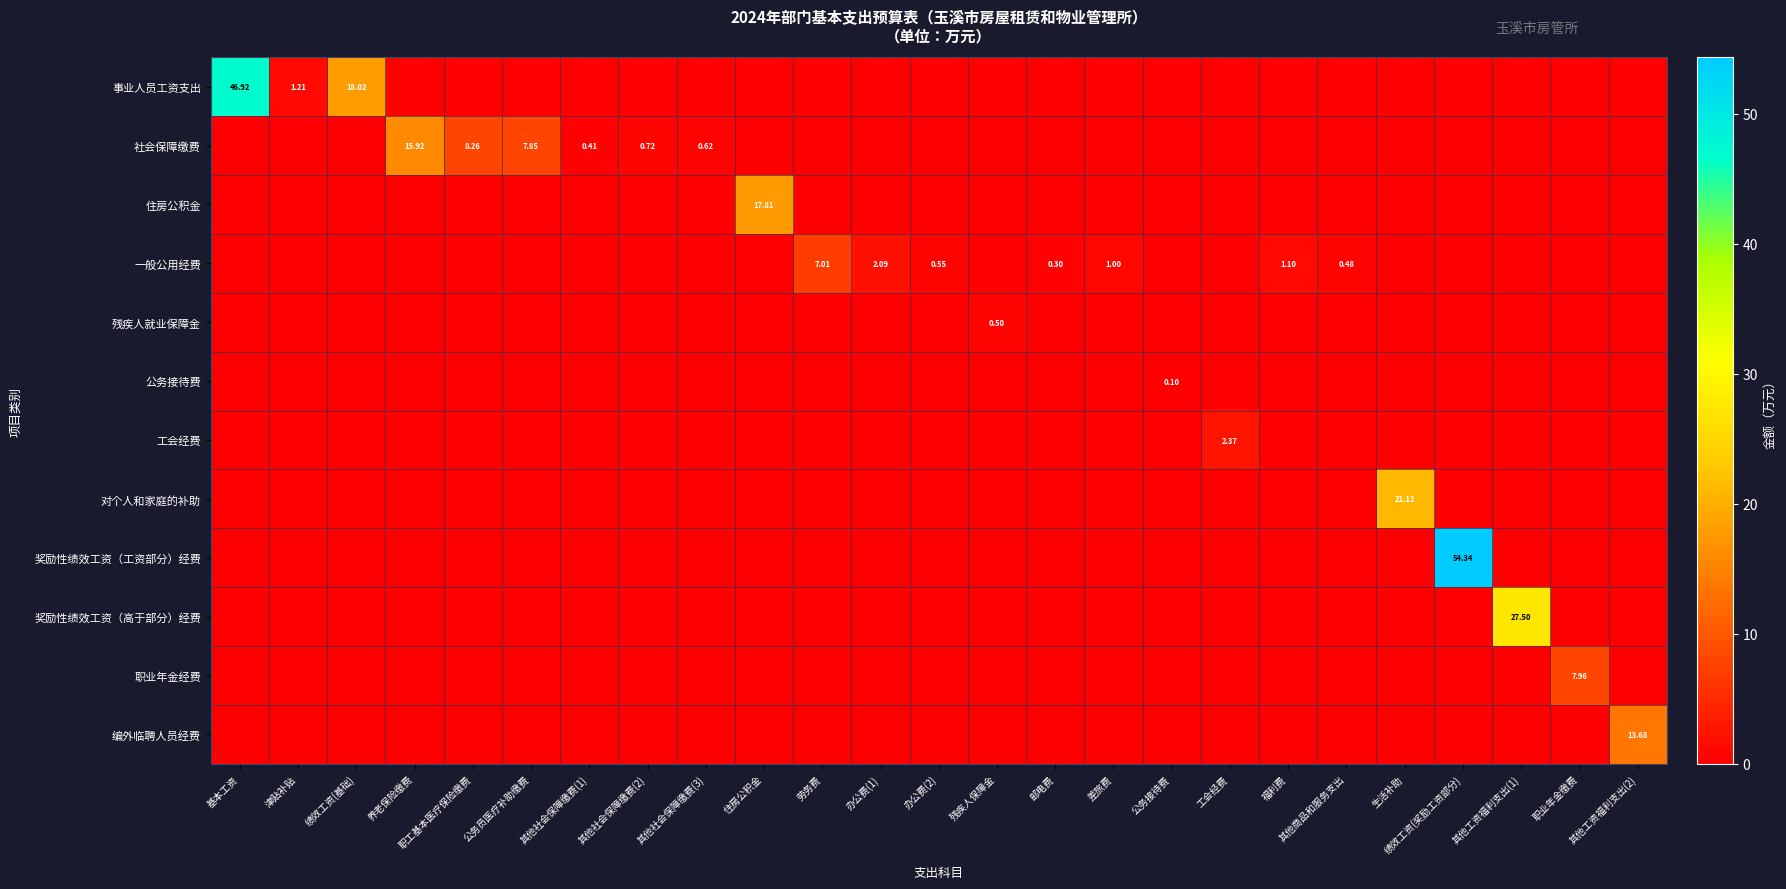

Which series changed the most between 养老保险缴费 and 福利费?

社会保障缴费